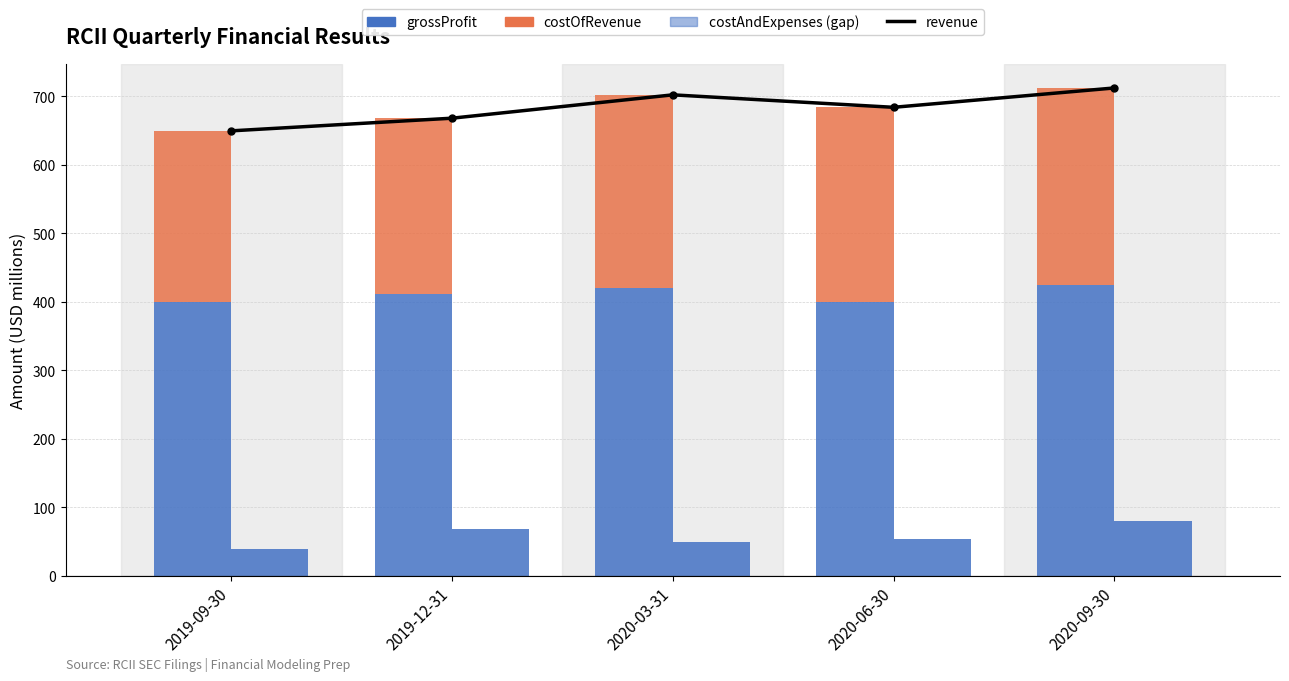

At which label is costOfRevenue closest to 268?

2019-12-31